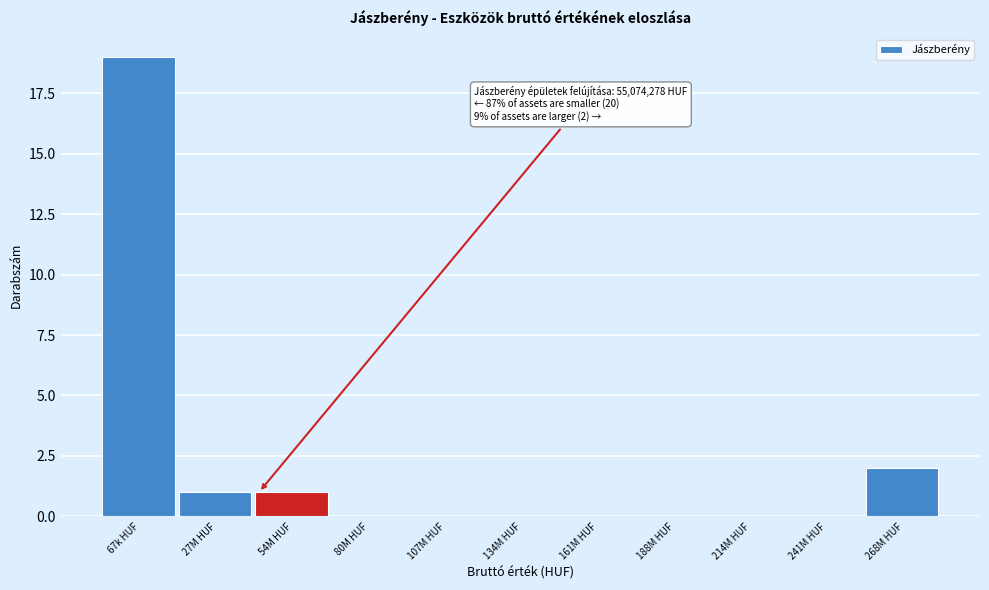

Reading right to left, extract all data points from this chart.

268M HUF=2	241M HUF=0	214M HUF=0	188M HUF=0	161M HUF=0	134M HUF=0	107M HUF=0	80M HUF=0	54M HUF=1	27M HUF=1	67k HUF=19